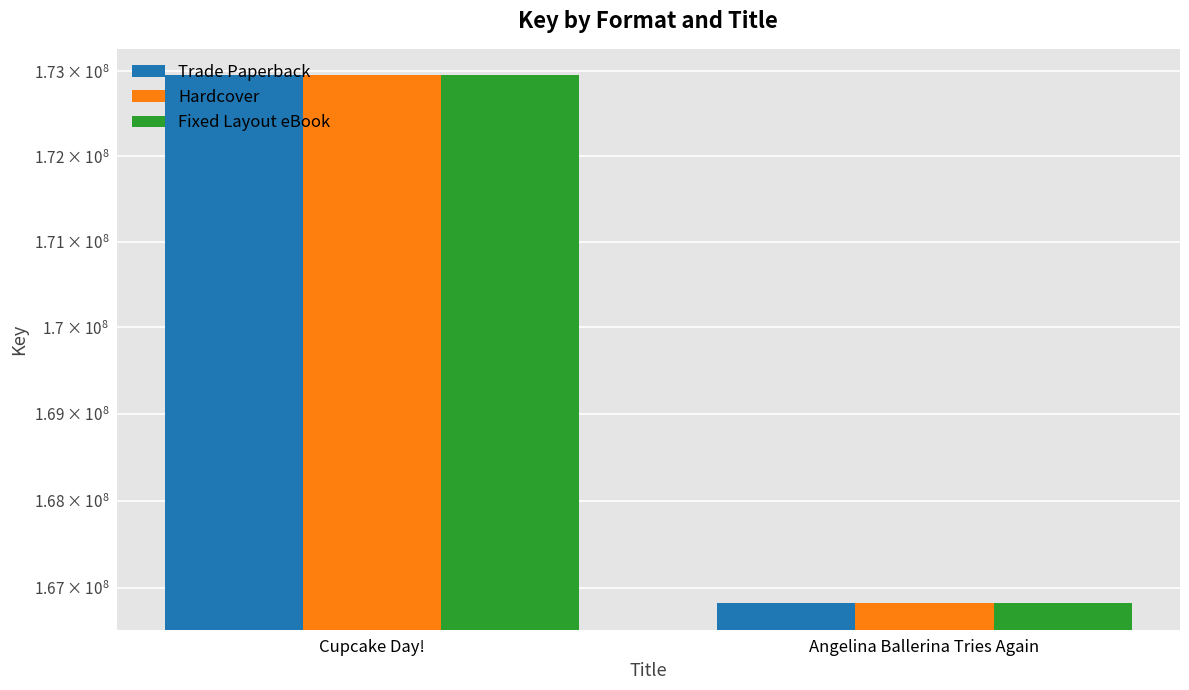

What is the value of the Hardcover bar at the 1st from the left?

172954157